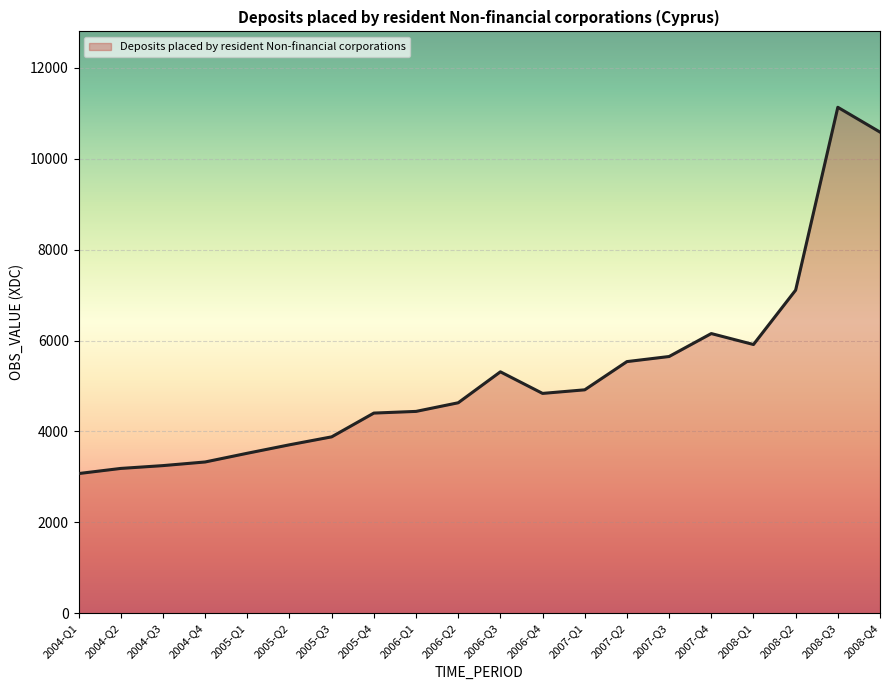

Which has a higher value, 2007-Q2 or 2005-Q1?

2007-Q2